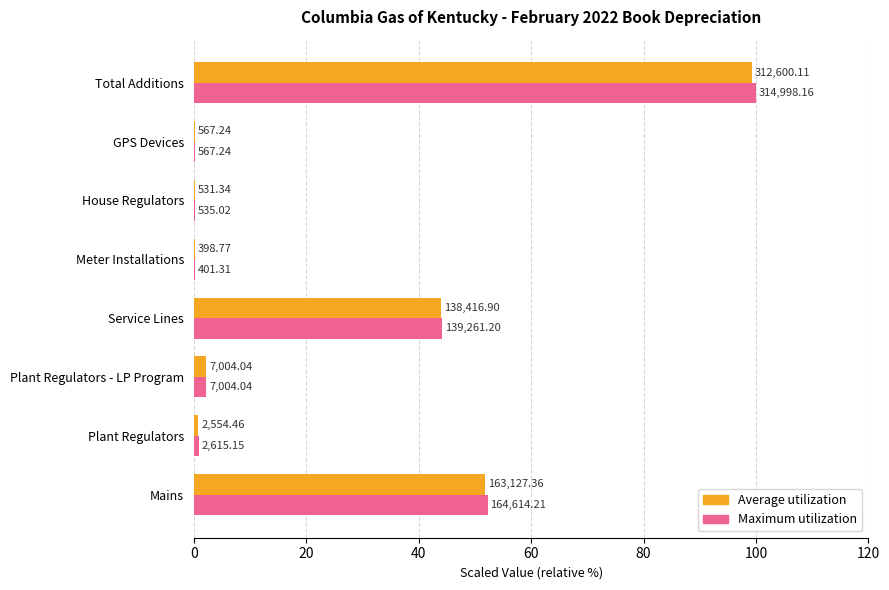

Reading right to left, transcribe all the data shown in this chart.

Average utilization: 99.2	0.2	0.2	0.1	43.9	2.2	0.8	51.8
Maximum utilization: 100.0	0.2	0.2	0.1	44.2	2.2	0.8	52.3